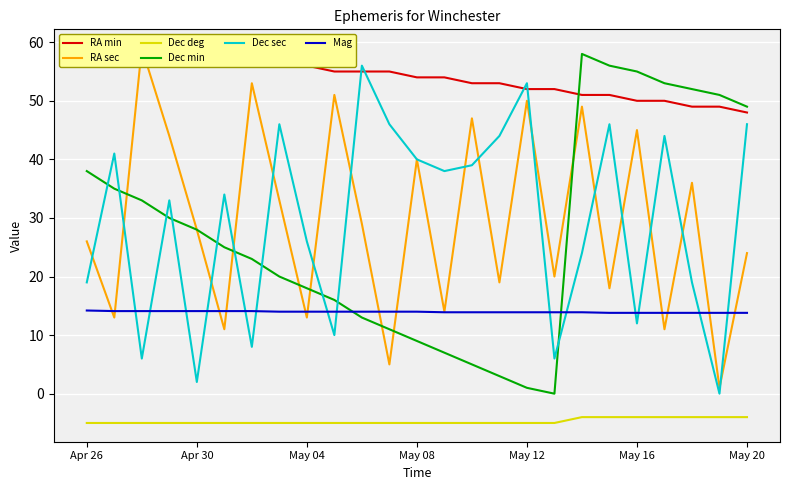

What is the highest value of the Dec deg series?

-4.0